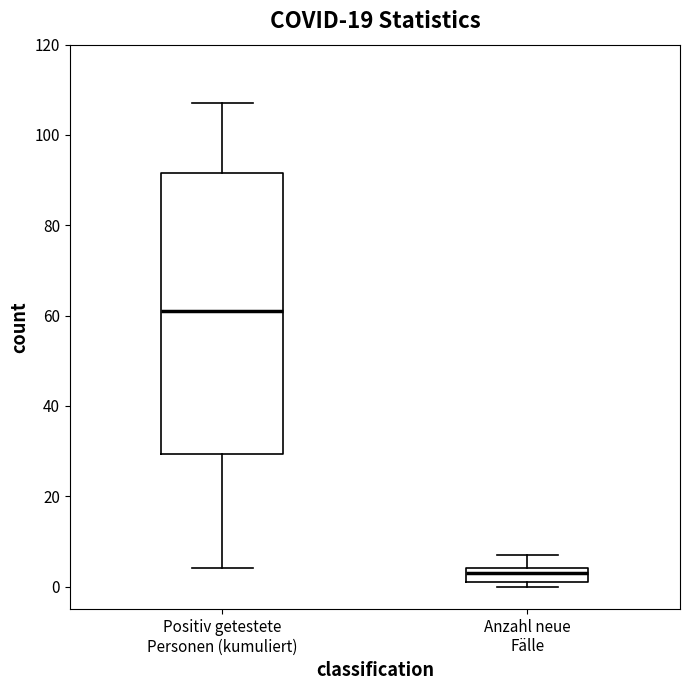

Which box's median line is the lowest?

Anzahl neue Fälle